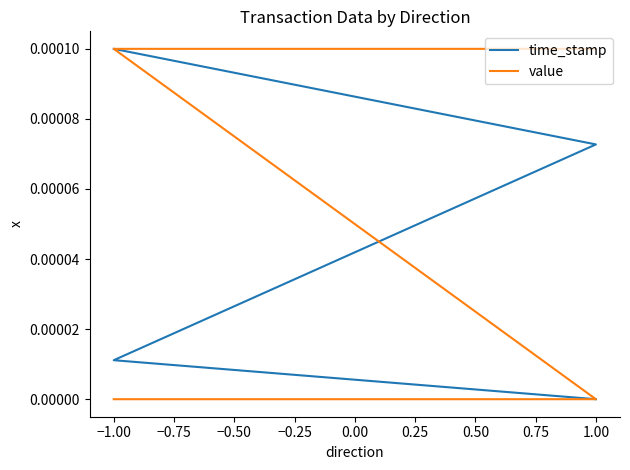

The time_stamp series shows 0.0 at −1.00. True or false?

False